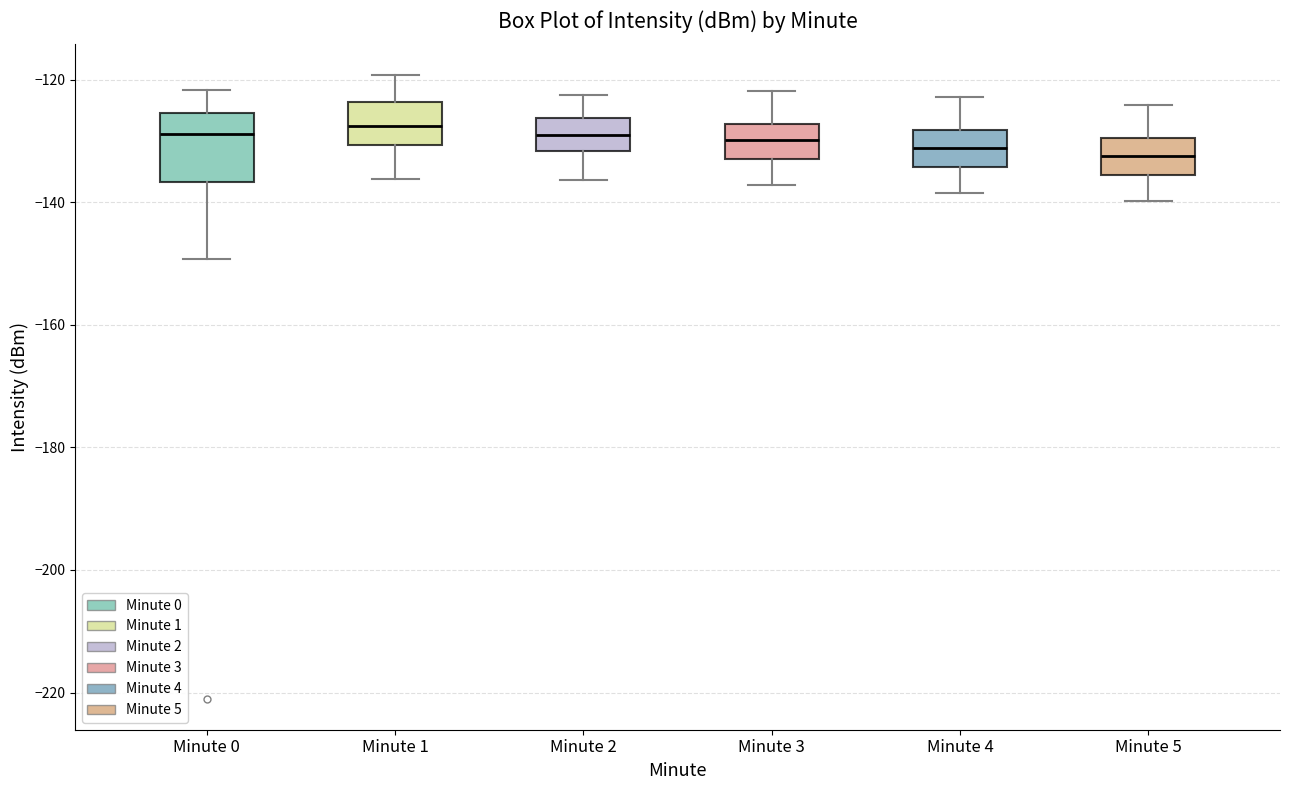

Reading left to right, read every box against the y-axis: the position of its median line, the range the box covers, and the ends of its whiskers. The values are not printed on the chart, so give them approximately, as read against the axis.

Minute 0: median -128, box -136 to -126, whiskers -150 to -122
Minute 1: median -128, box -130 to -124, whiskers -136 to -120
Minute 2: median -130, box -132 to -126, whiskers -136 to -122
Minute 3: median -130, box -132 to -128, whiskers -138 to -122
Minute 4: median -132, box -134 to -128, whiskers -138 to -122
Minute 5: median -132, box -136 to -130, whiskers -140 to -124